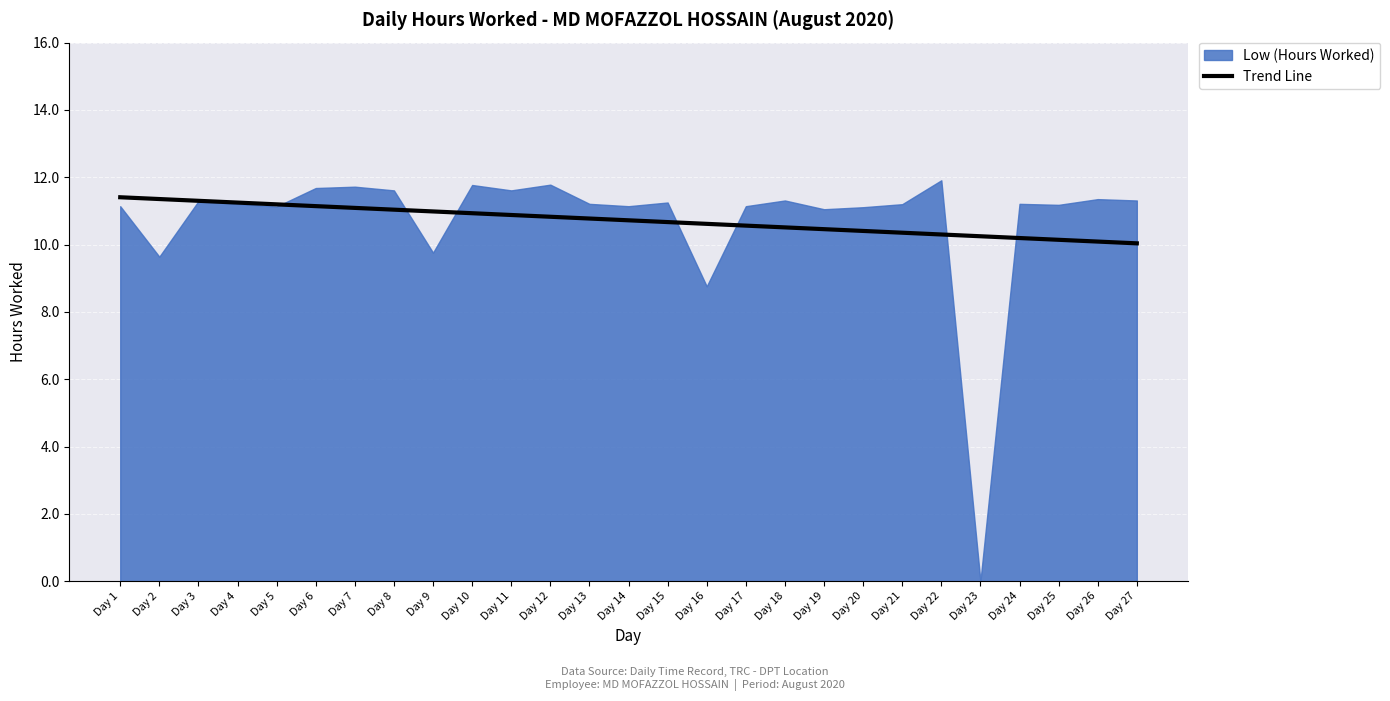

Is it true that the value at Day 10 is 10.9?

True